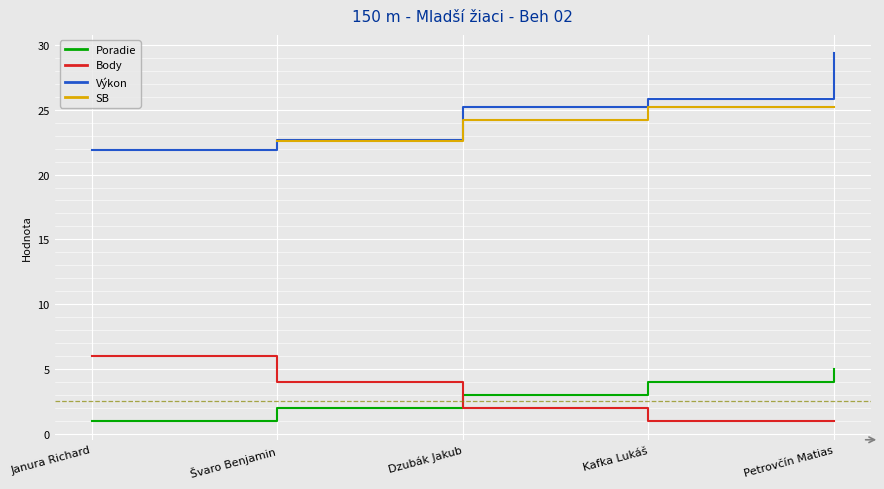

How many data points does each series have?

5